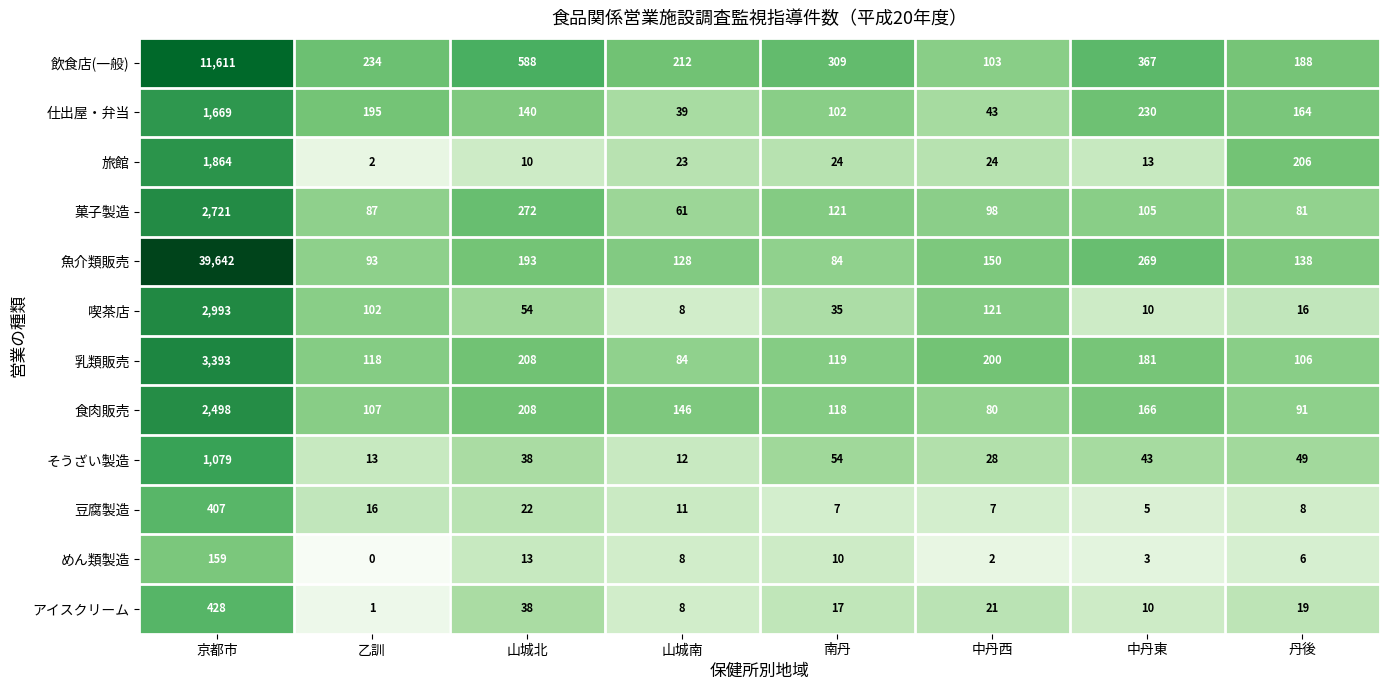

Where does the 旅館 series first go above 24?

京都市